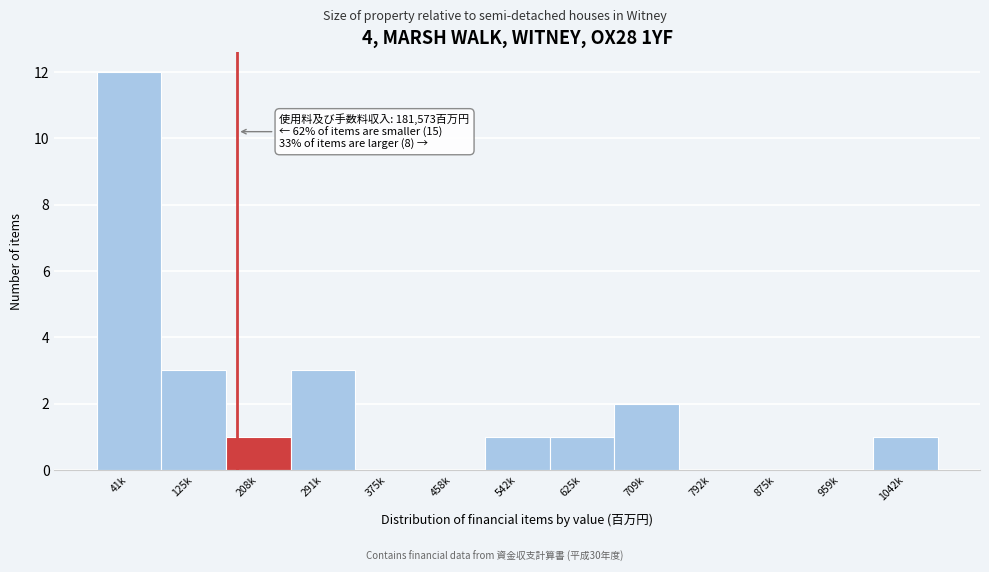

Reading right to left, what are all the values shown in this chart?

1042k=1	959k=0	875k=0	792k=0	709k=2	625k=1	542k=1	458k=0	375k=0	291k=3	208k=1	125k=3	41k=12